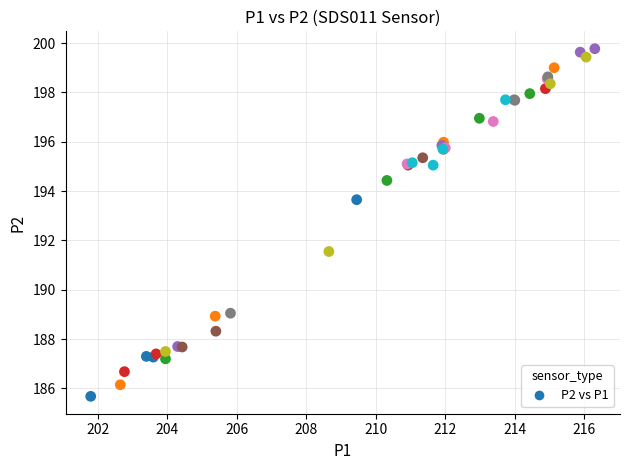

What Y value in the scatter plot is closest to 192?

191.6